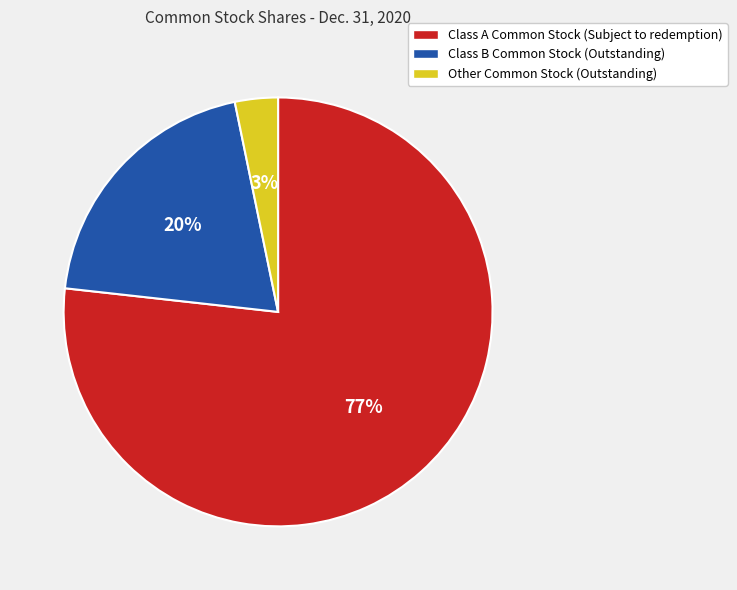

The Class A Common Stock (Subject to redemption) slice represents 66% of the pie. True or false?

False